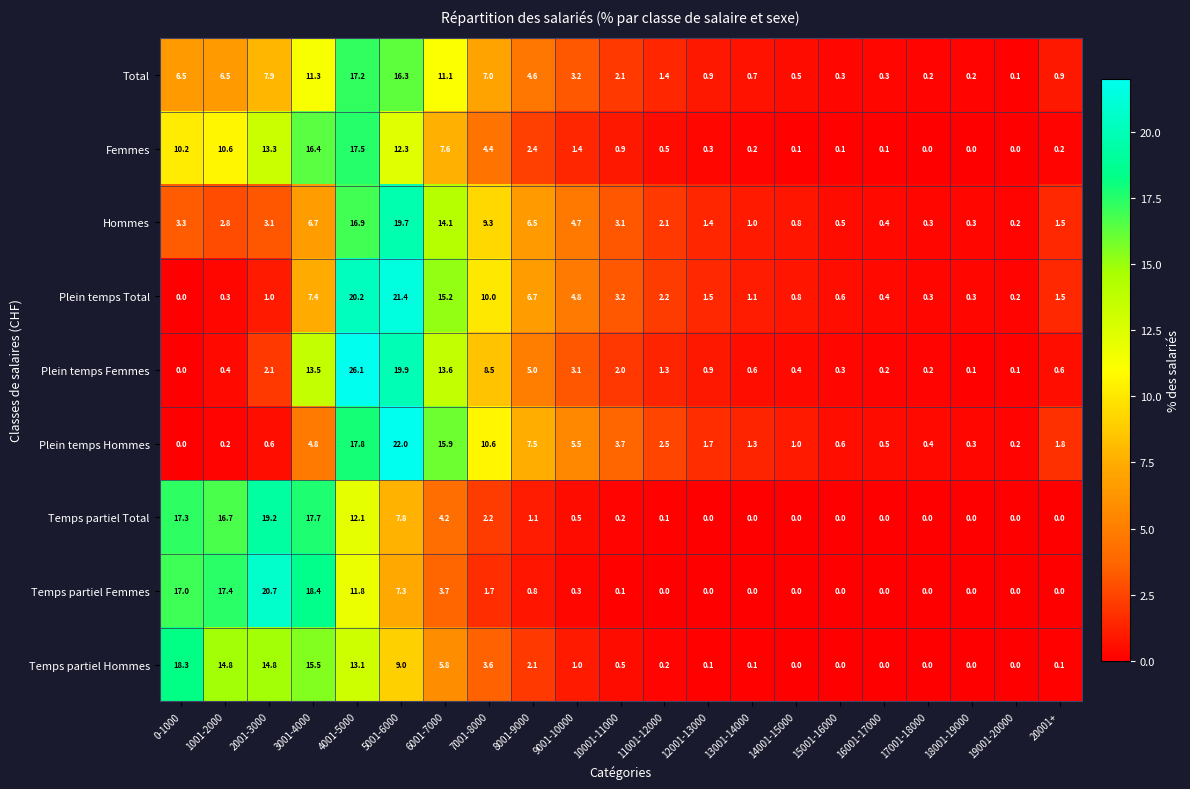

Rank the series by their maximum value, from lowest to highest.

Total, Femmes, Temps partiel Hommes, Temps partiel Total, Hommes, Temps partiel Femmes, Plein temps Total, Plein temps Hommes, Plein temps Femmes